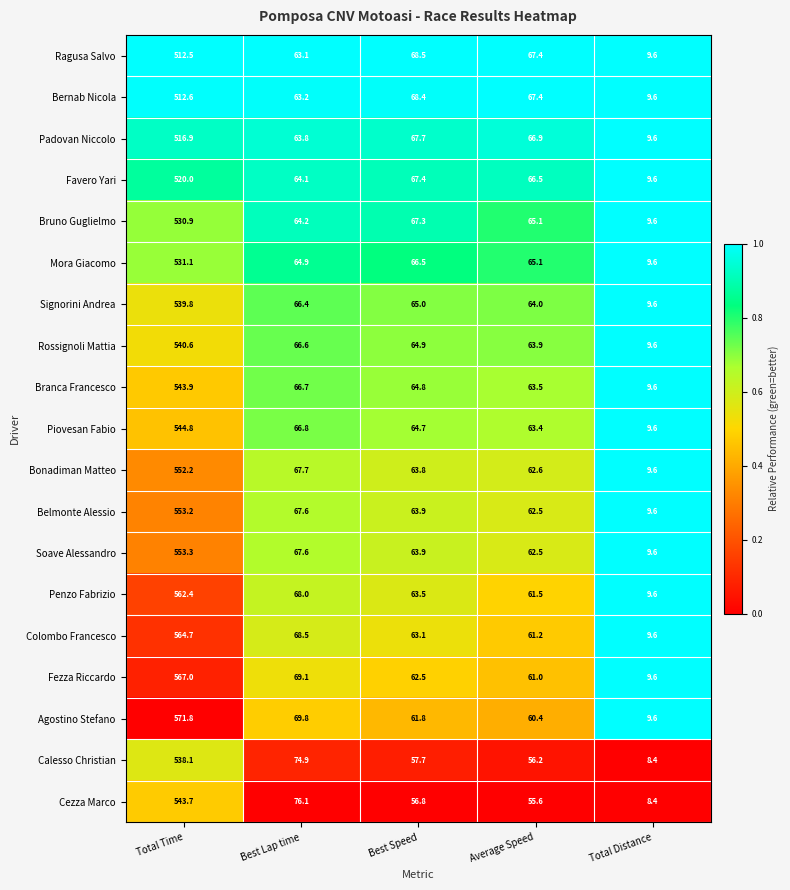

What is the sum of all Penzo Fabrizio values?

765.0